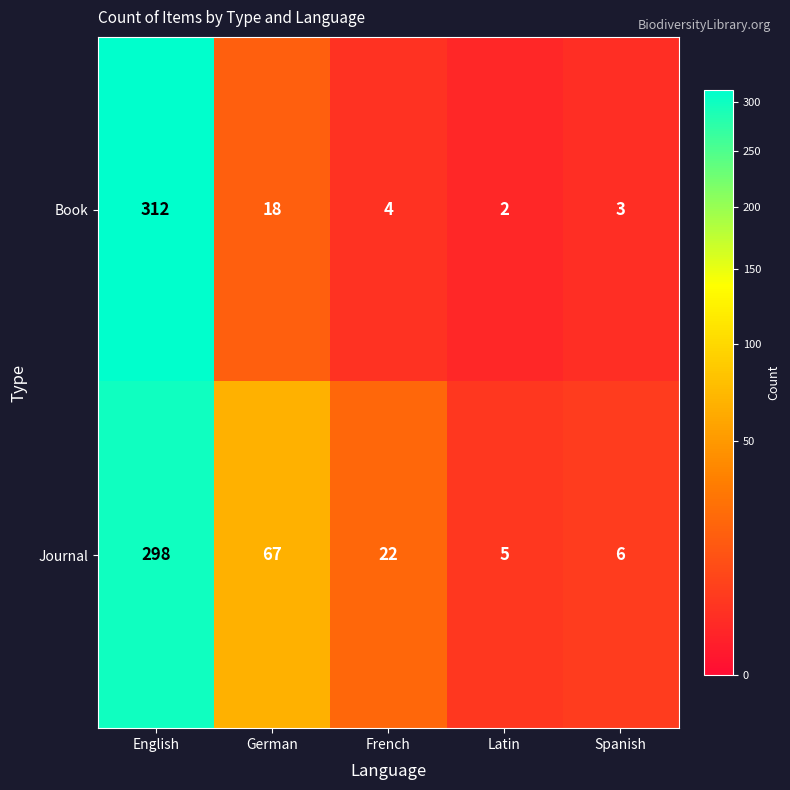

Reading left to right, extract all data points from this chart.

Book: English=312	German=18	French=4	Latin=2	Spanish=3
Journal: English=298	German=67	French=22	Latin=5	Spanish=6